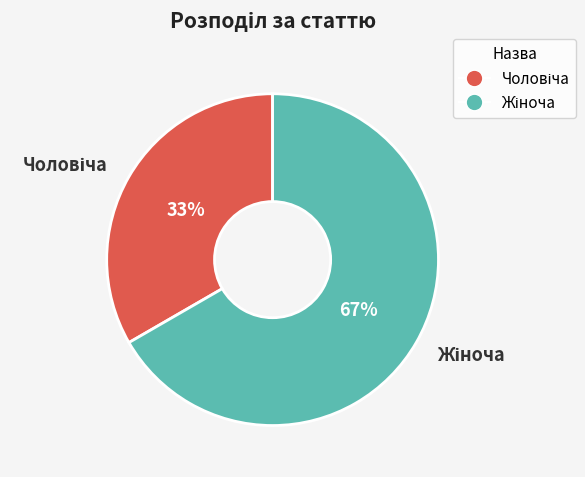

Is there a majority slice in this chart?

Yes